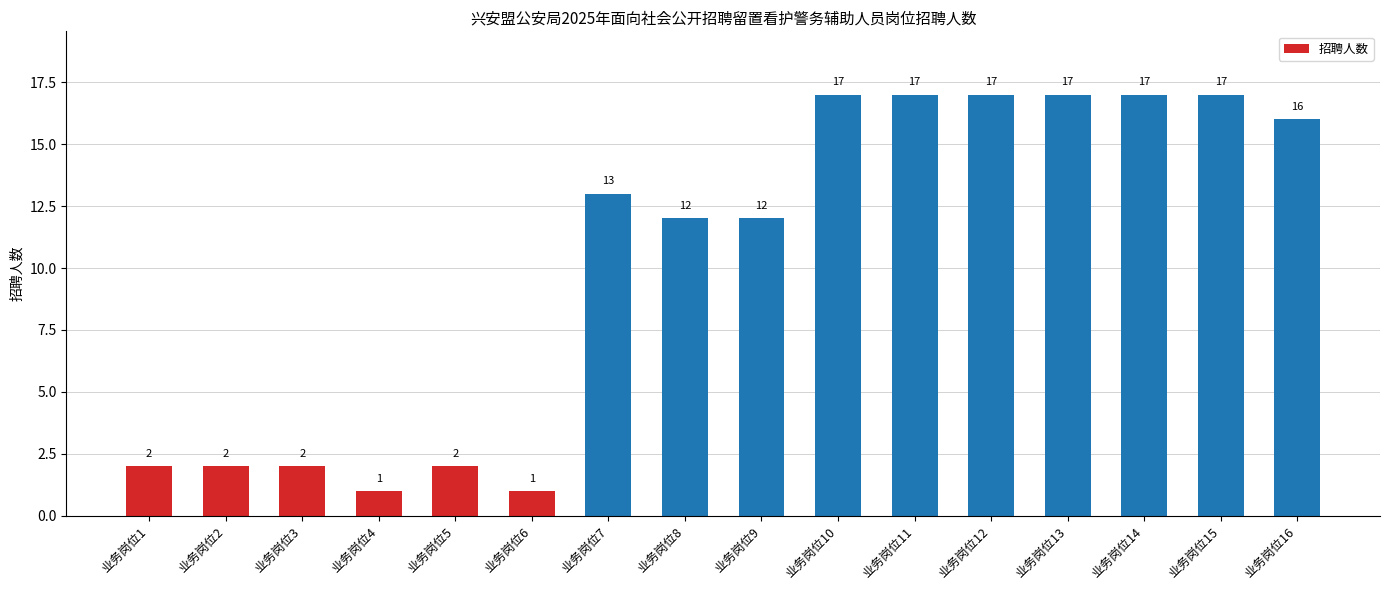

How many values are below 13?

8